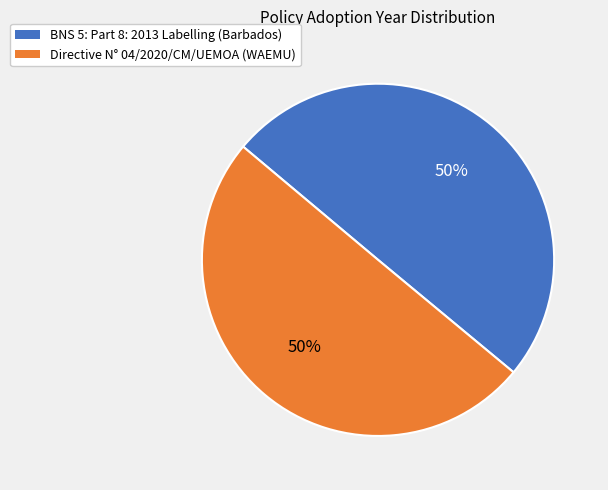

To the nearest percent, what portion does Directive N° 04/2020/CM/UEMOA (WAEMU) represent?

50%